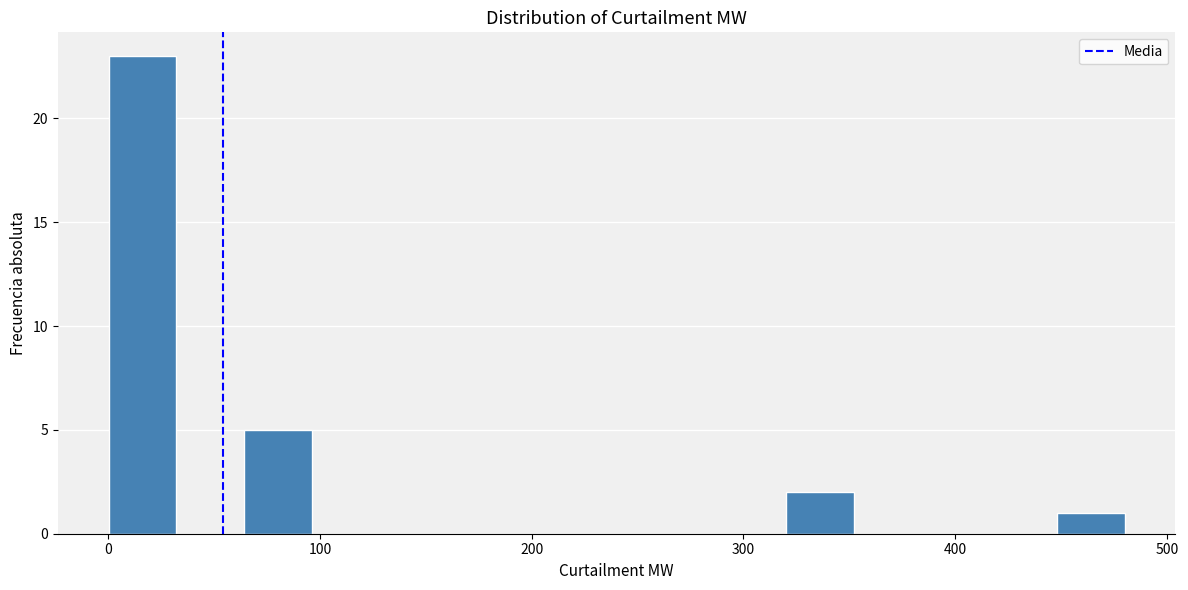

Around what value on the x-axis is the tallest bar? Give the approximate position of its centre, as read against the axis.

20